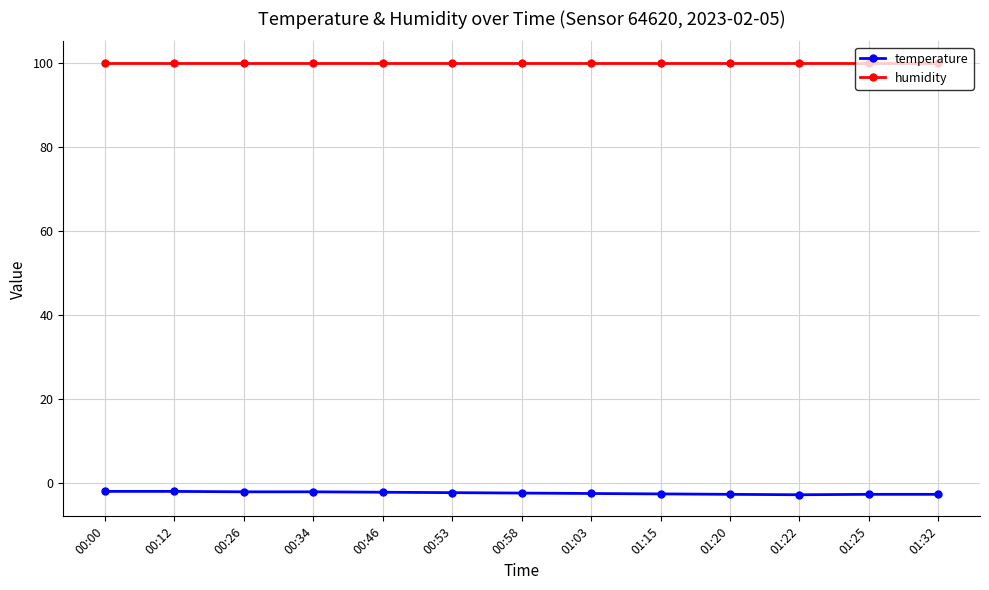

What is the value of the temperature point at the 4th from the left?

-2.2